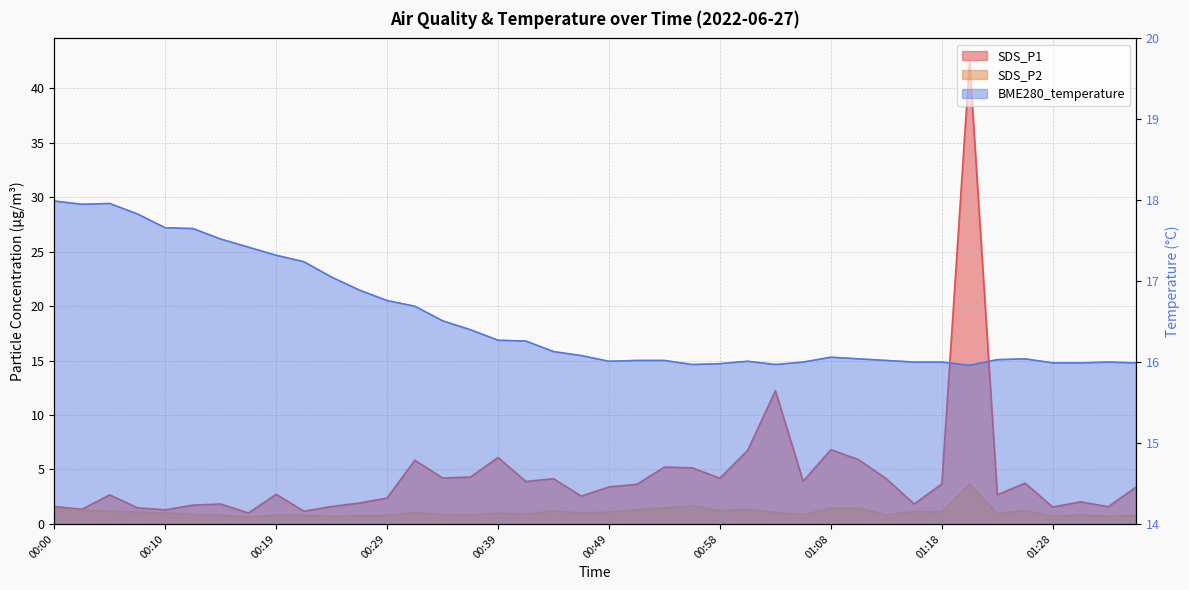

At which category is the sum across all series the highest?

01:20